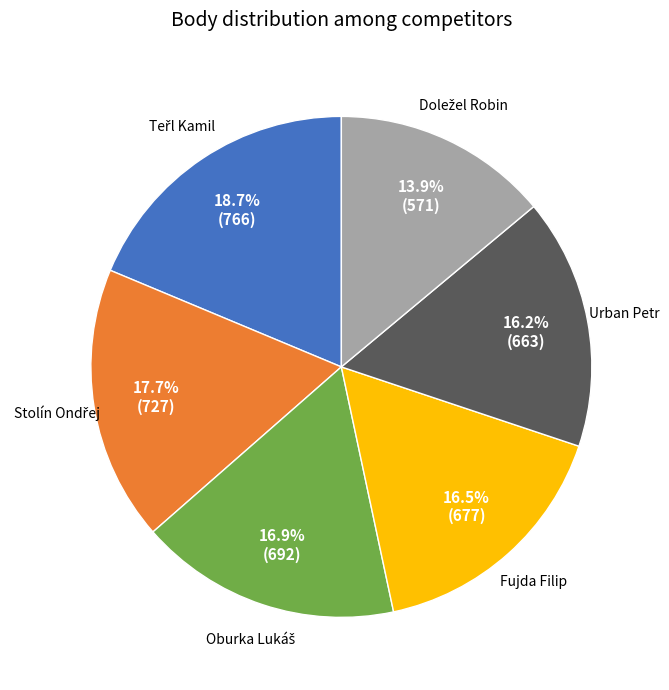

Is there any slice that represents more than half of the pie?

No